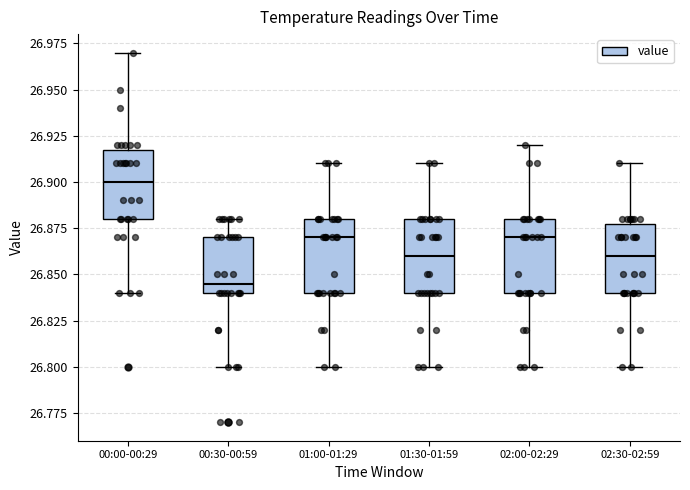

Which box's median line is the lowest?

00:30-00:59